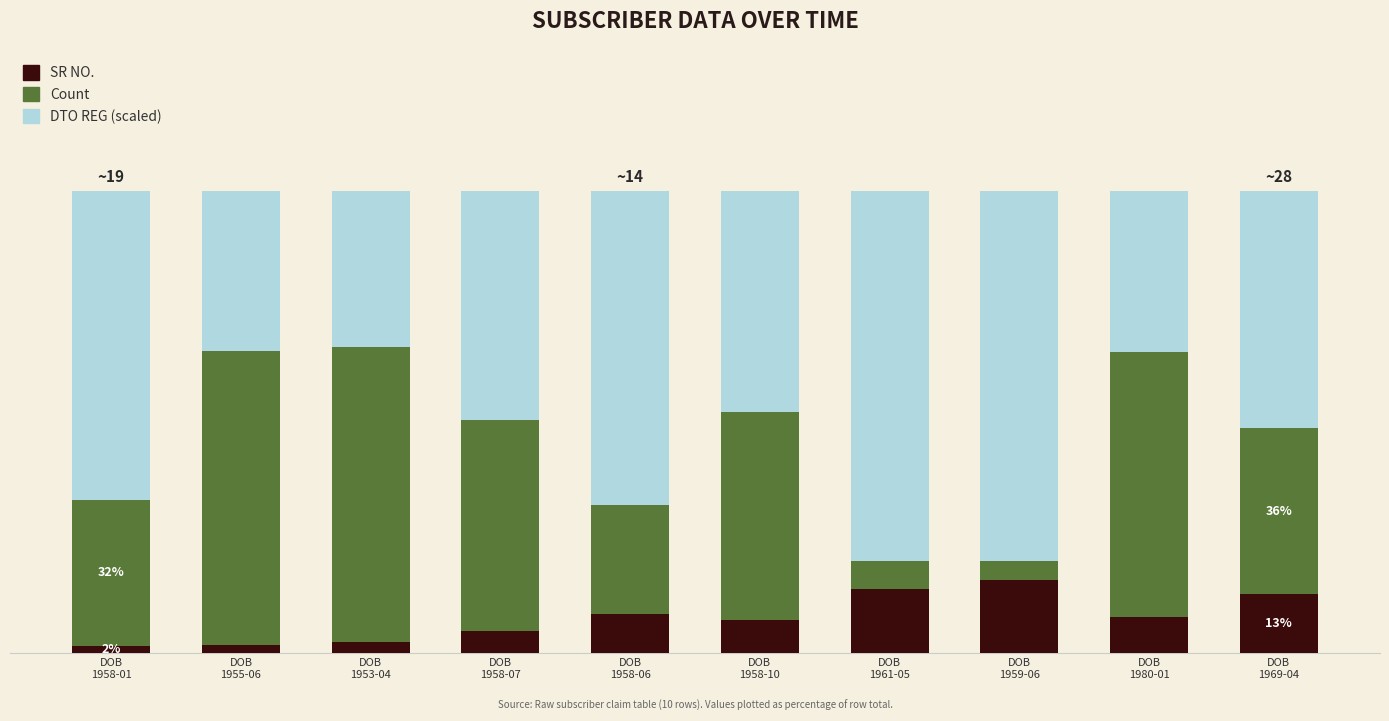

Are the bars horizontal?

No